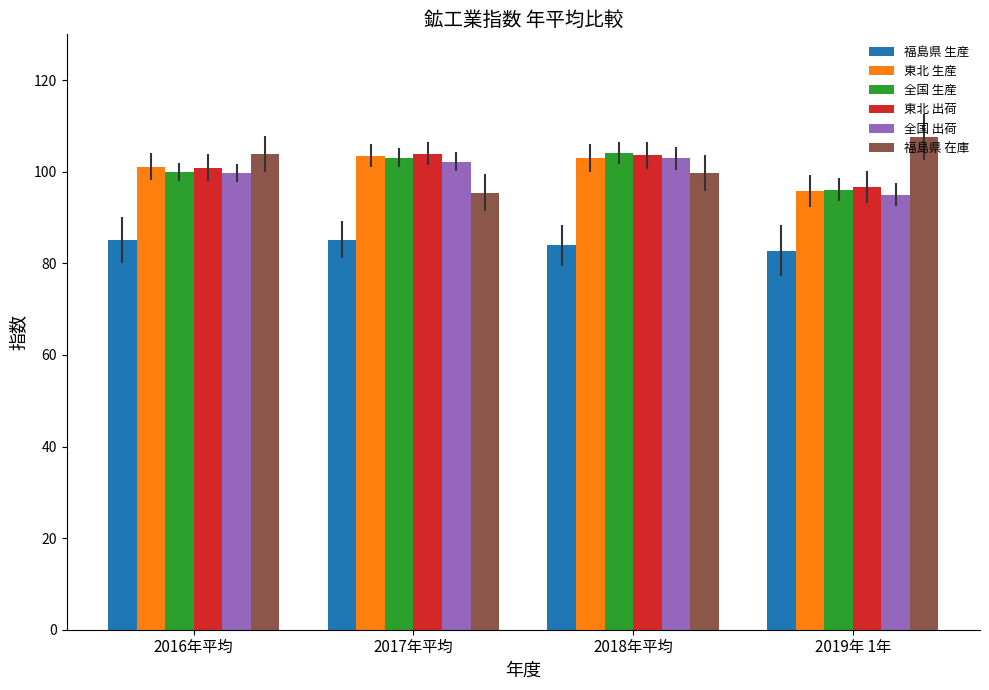

What is the sum of all 福島県 生産 values?

337.0